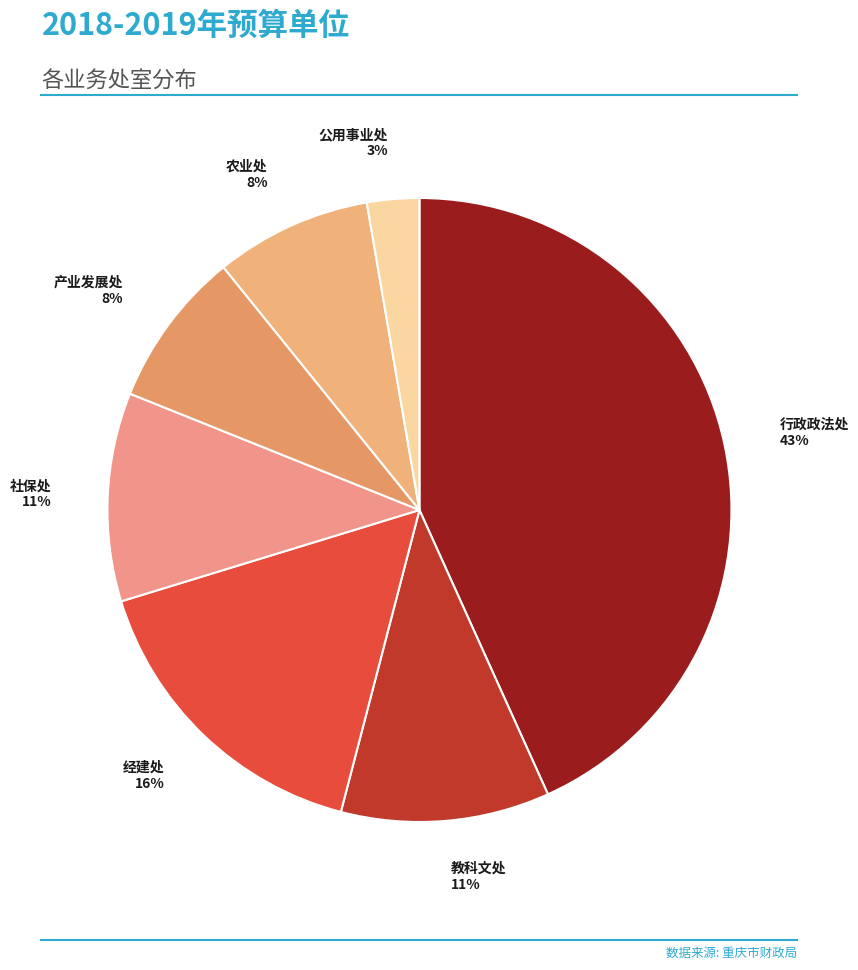

Does 经建处 represent more than half of the total?

No